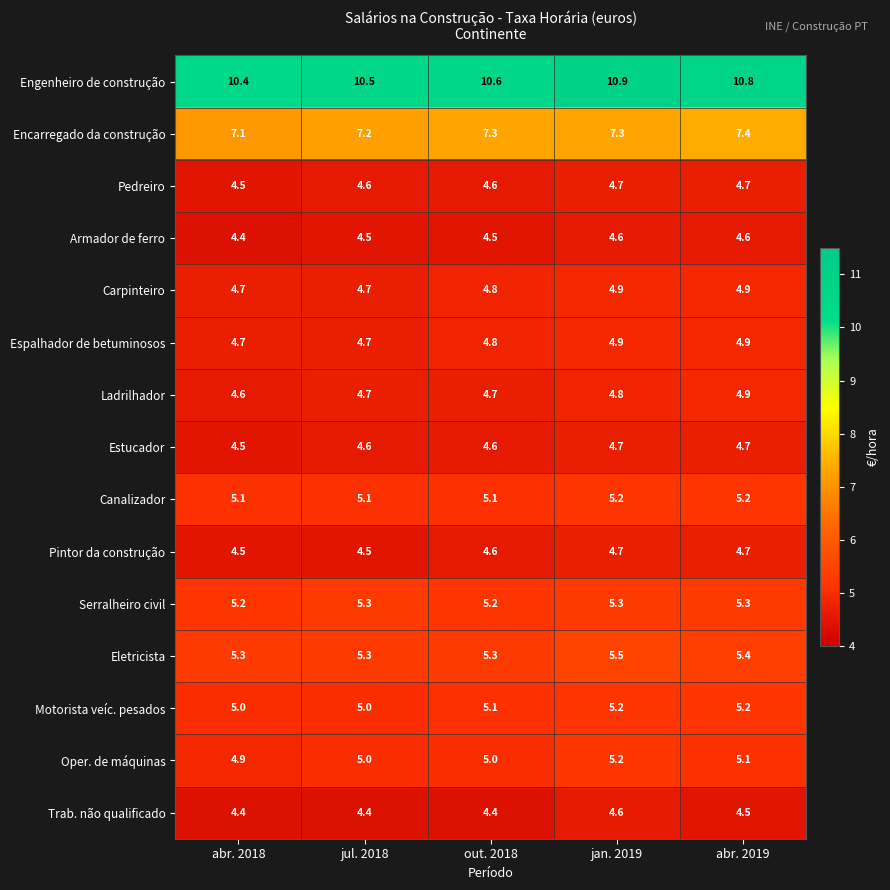

What is the maximum value for Engenheiro de construção?

10.9